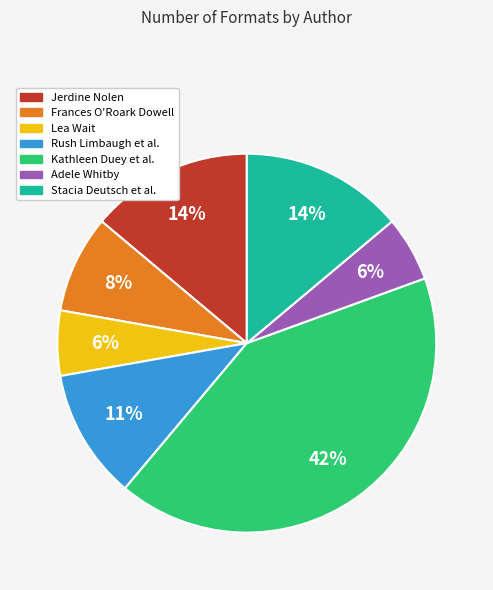

To the nearest percent, what is the average slice percentage?

14%